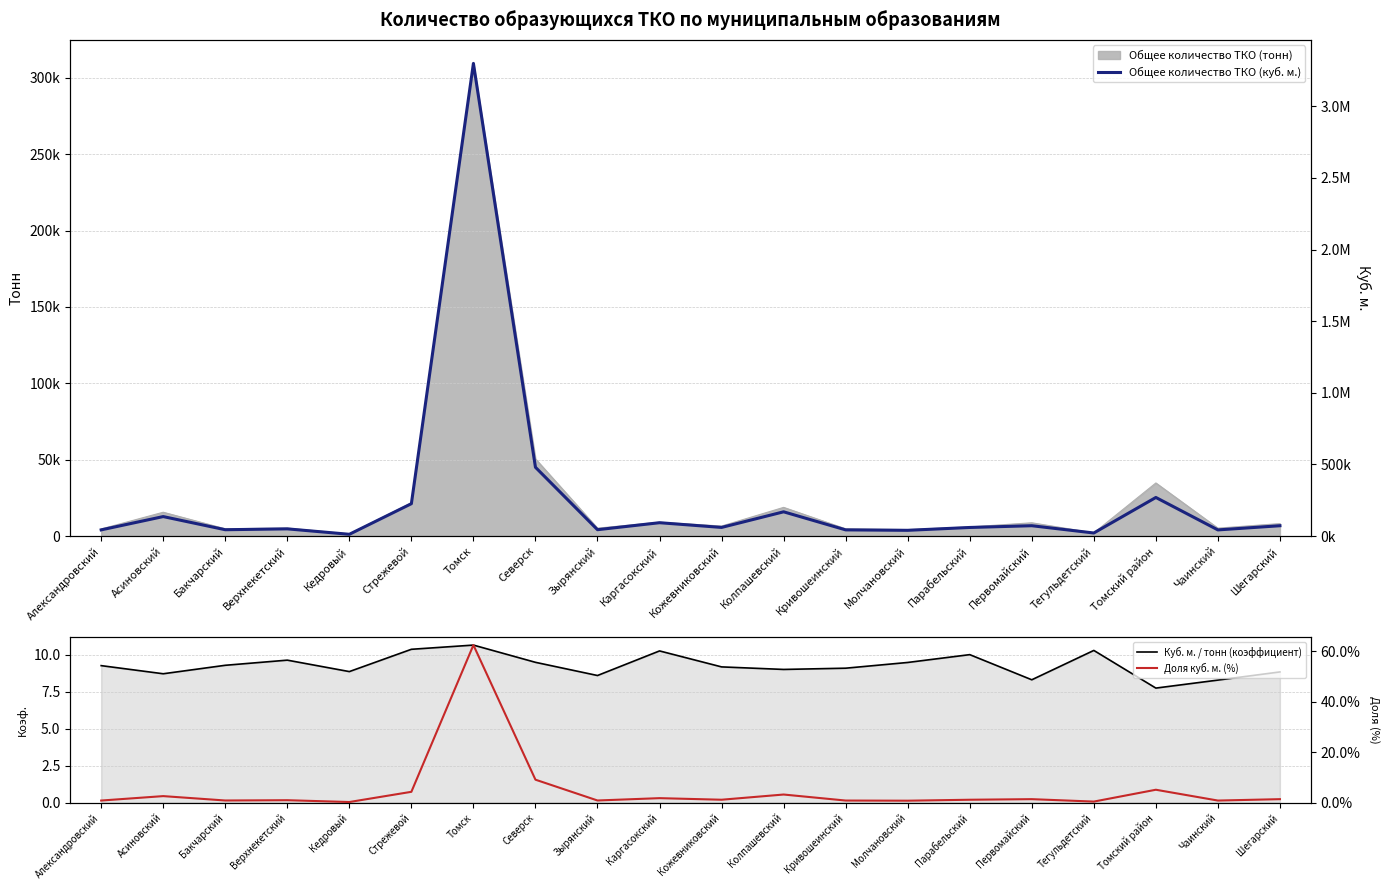

In Общее количество ТКО (куб. м.), how many points are higher than both neighbors (excluding endpoints)?

7